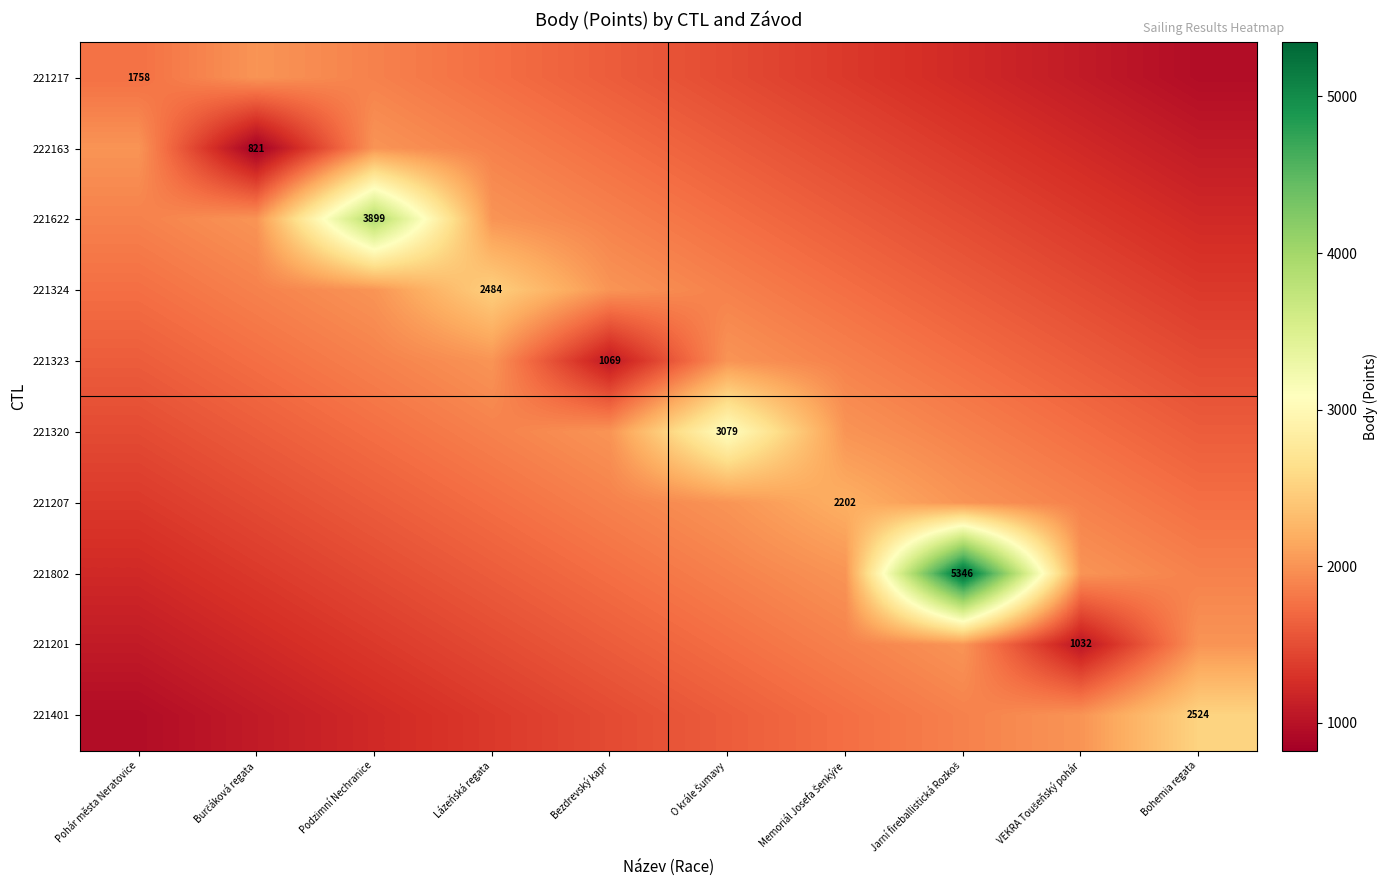

What is the maximum value shown in the chart?

5346.0